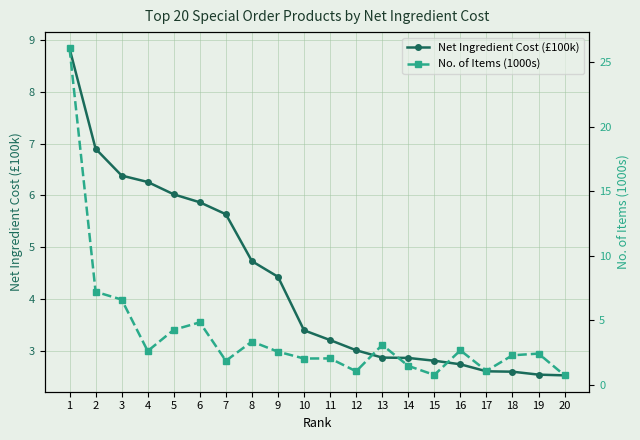

What is the value of the No. of Items (1000s) point at the 6th from the left?

4.8